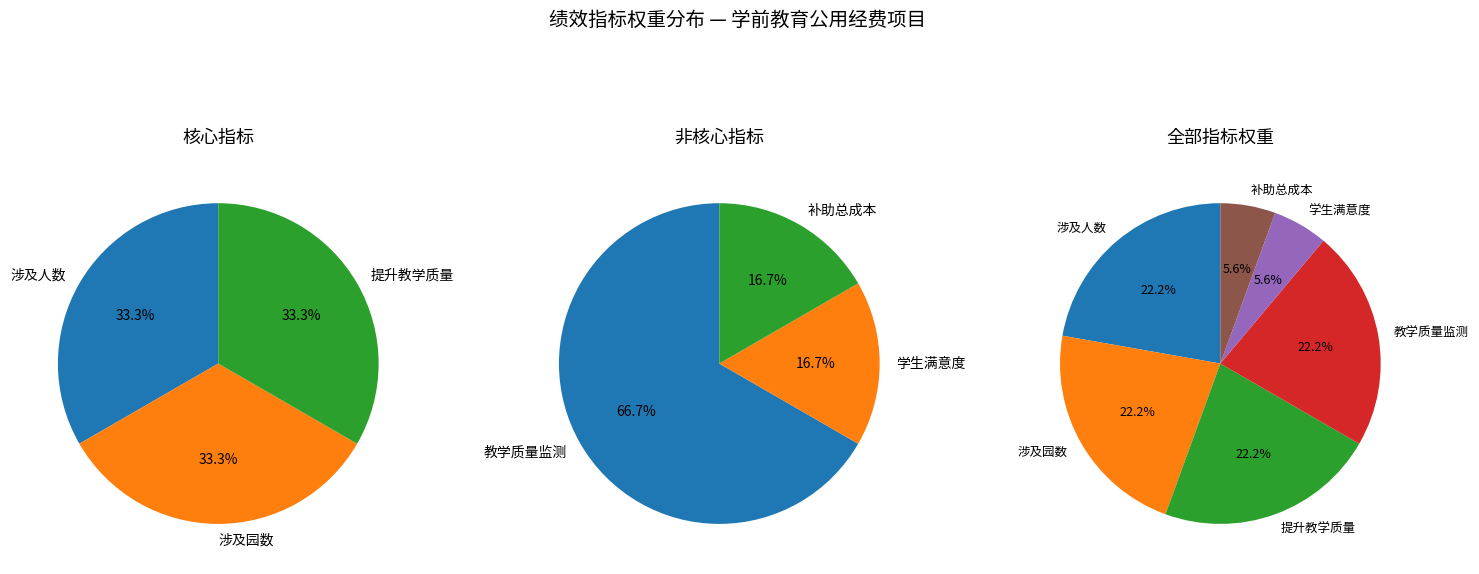

Which slice is the smallest?

学生满意度